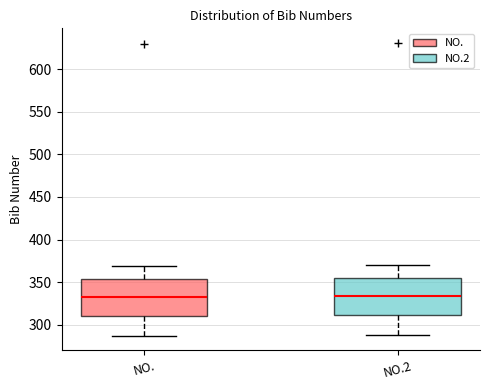

Reading left to right, read every box against the y-axis: the position of its median line, the range the box covers, and the ends of its whiskers. The values are not printed on the chart, so give them approximately, as read against the axis.

NO.: median 335, box 310 to 355, whiskers 285 to 370
NO.2: median 335, box 310 to 355, whiskers 290 to 370